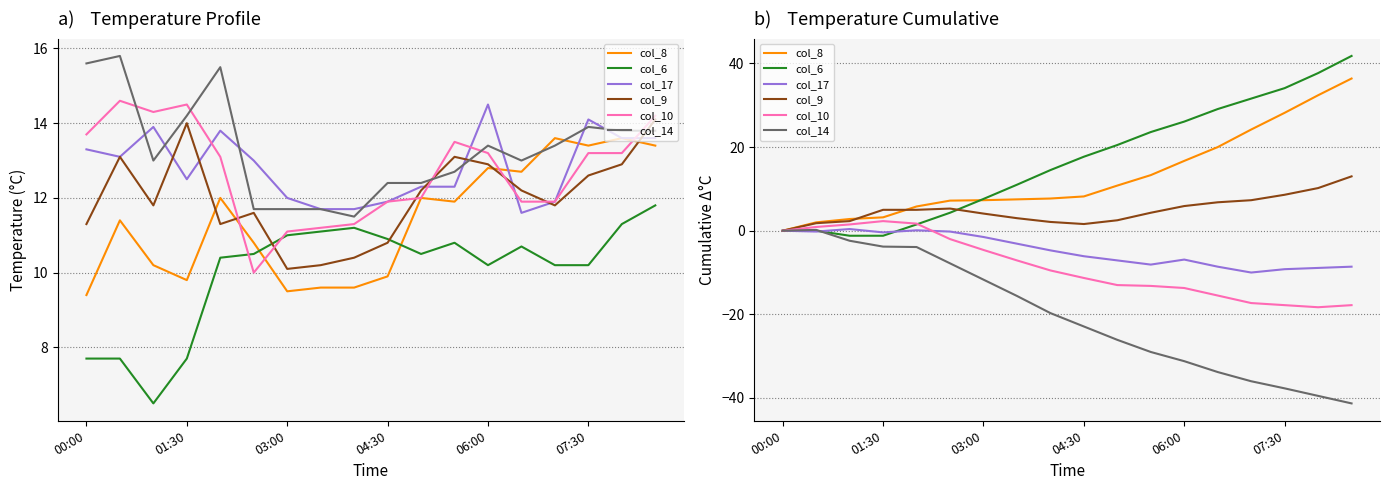

Reading right to left, list all the values displayed in this chart.

col_8: 36.4	32.4	28.2	24.2	20.0	16.7	13.3	10.8	8.2	7.7	7.5	7.3	7.2	5.8	3.2	2.8	2.0	0.0
col_6: 41.8	37.7	34.1	31.6	29.1	26.1	23.6	20.5	17.7	14.5	11.0	7.6	4.3	1.5	-1.2	-1.2	0.0	0.0
col_17: -8.6	-8.9	-9.2	-10.0	-8.6	-6.9	-8.1	-7.1	-6.1	-4.7	-3.1	-1.5	-0.2	0.1	-0.4	0.4	-0.2	0.0
col_9: 13.0	10.2	8.6	7.3	6.8	5.9	4.3	2.5	1.6	2.1	3.0	4.1	5.3	5.0	5.0	2.3	1.8	0.0
col_10: -17.8	-18.3	-17.8	-17.3	-15.5	-13.7	-13.2	-13.0	-11.3	-9.5	-7.1	-4.6	-2.0	1.7	2.3	1.5	0.9	0.0
col_14: -41.3	-39.5	-37.7	-36.0	-33.8	-31.2	-29.0	-26.1	-22.9	-19.7	-15.6	-11.7	-7.8	-3.9	-3.8	-2.4	0.2	0.0